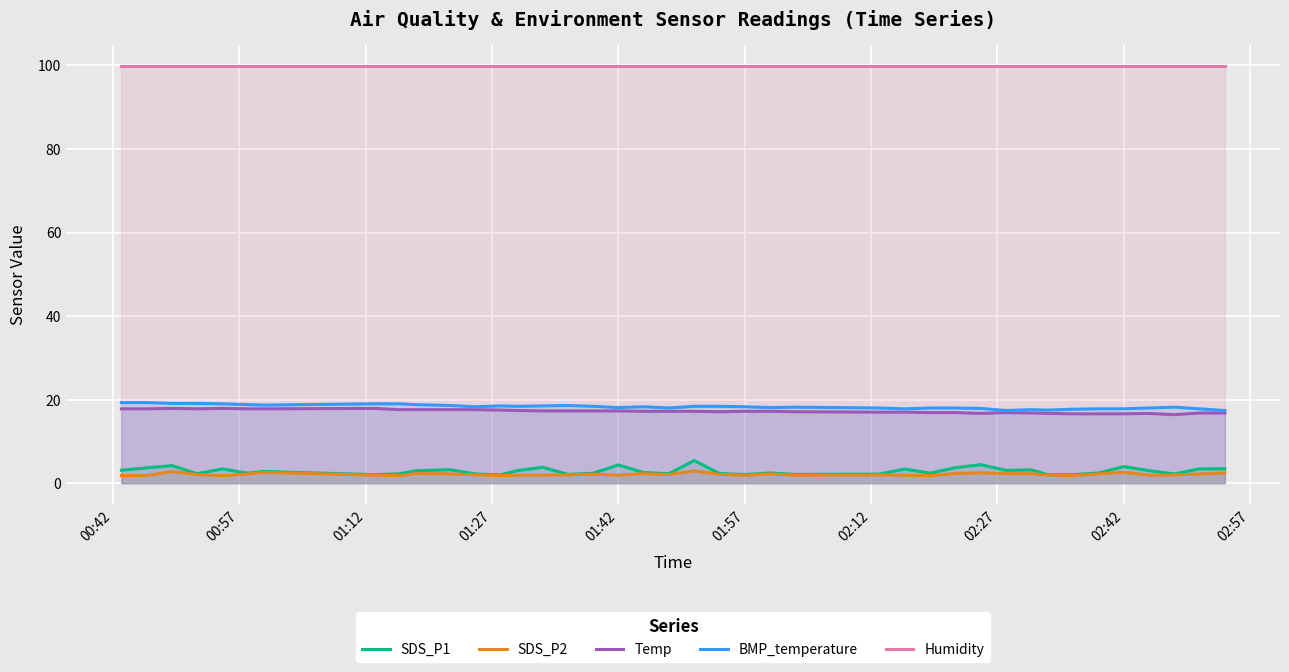

What is the highest value of the Humidity series?

99.9